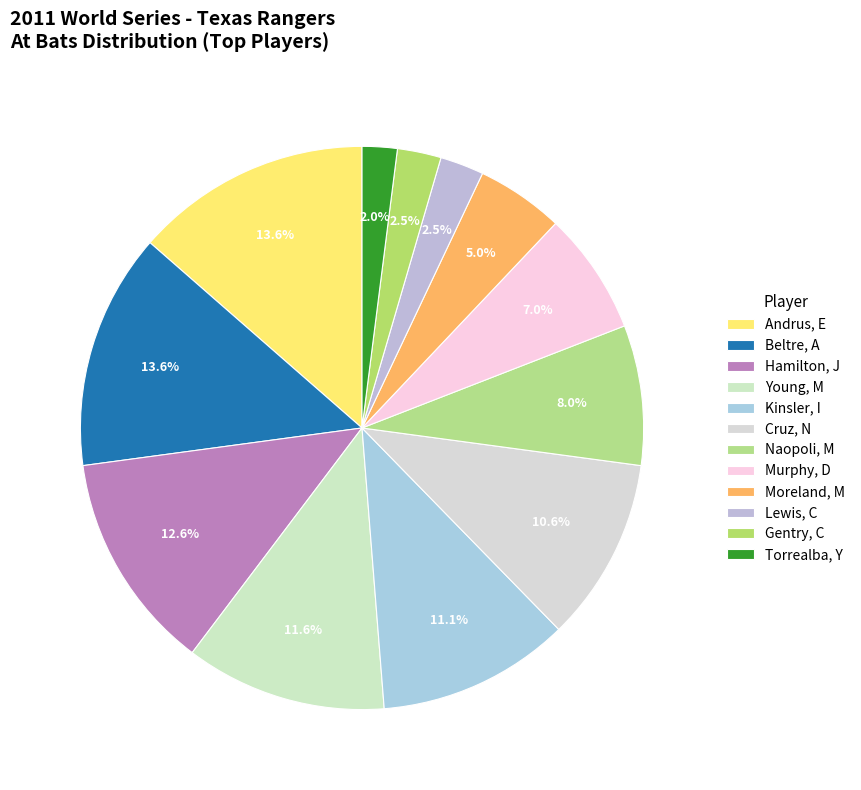

To the nearest percent, what percentage of the pie is Torrealba, Y?

2%